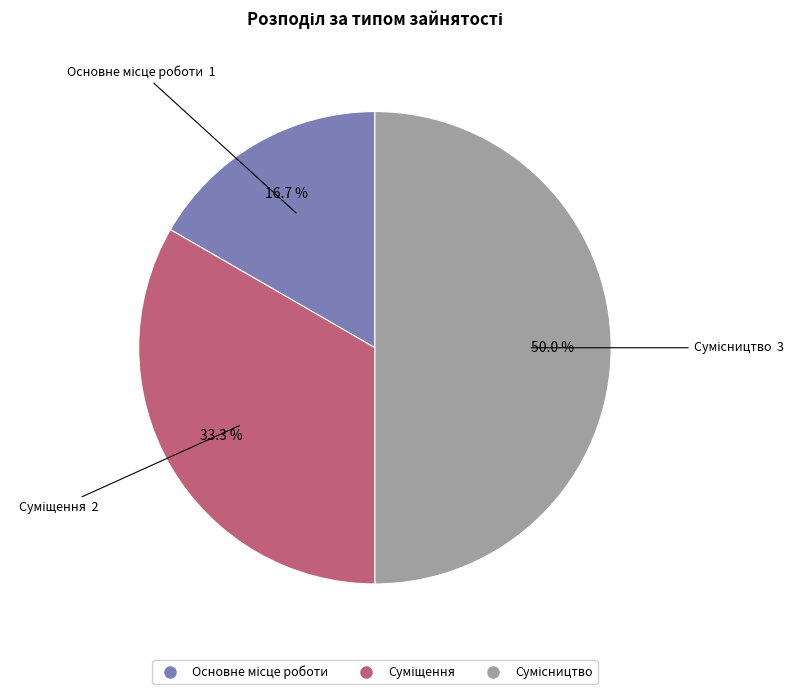

Is it true that Сумісництво is 61% of the pie?

False